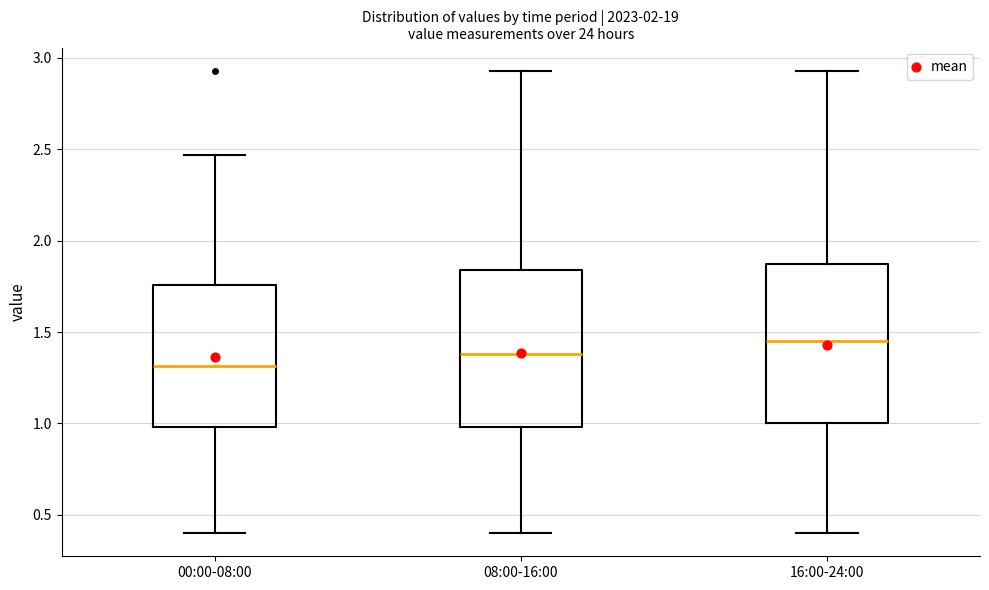

Which box has the lowest median line?

00:00-08:00